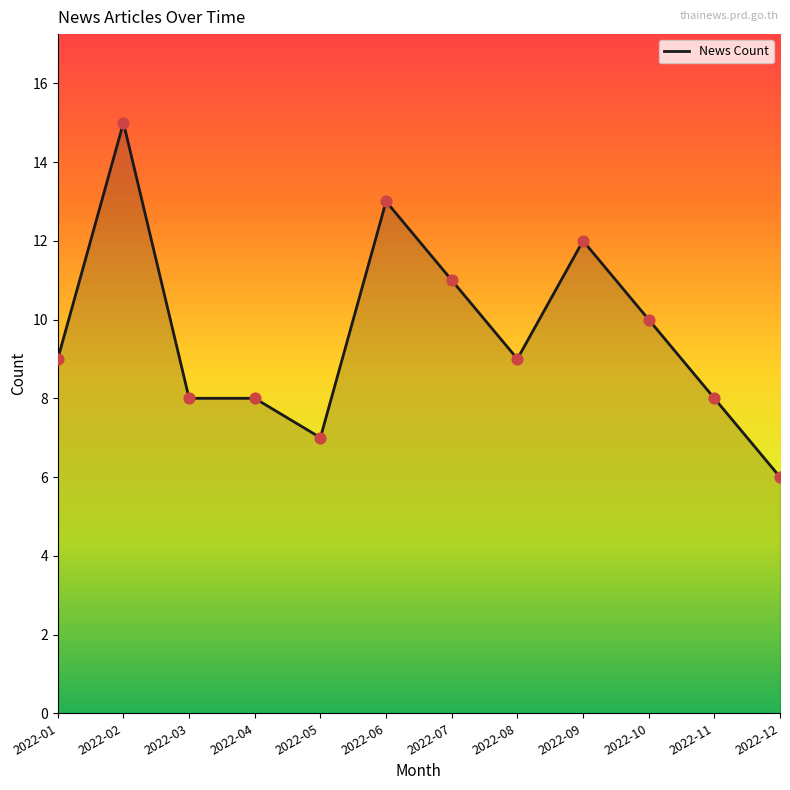

Between 2022-08 and 2022-06, which is larger?

2022-06